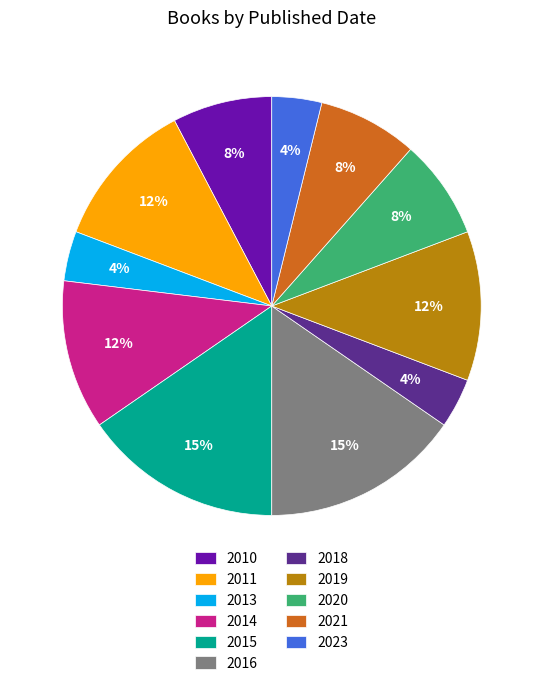

Is there a majority slice in this chart?

No